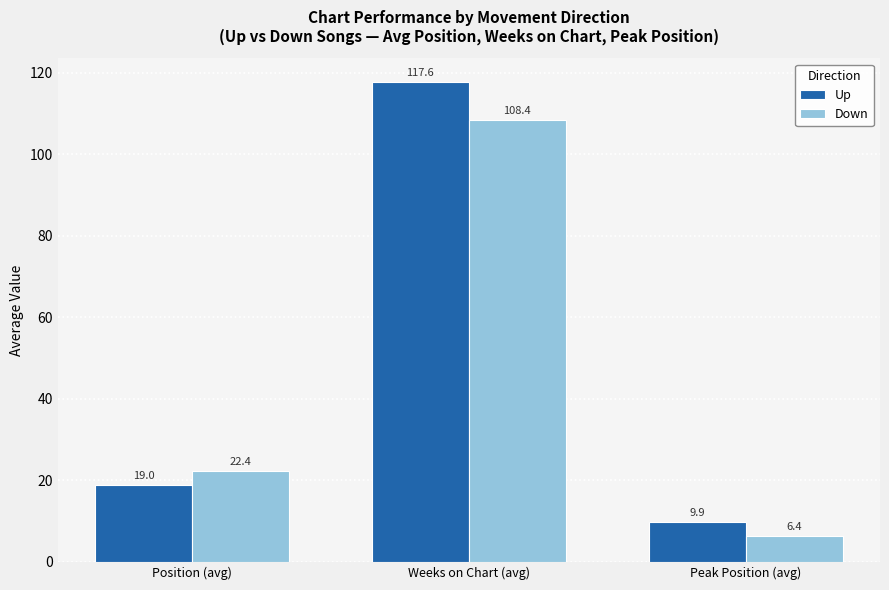

Reading left to right, list all the values displayed in this chart.

Up: 19.0	117.6	9.9
Down: 22.4	108.4	6.4